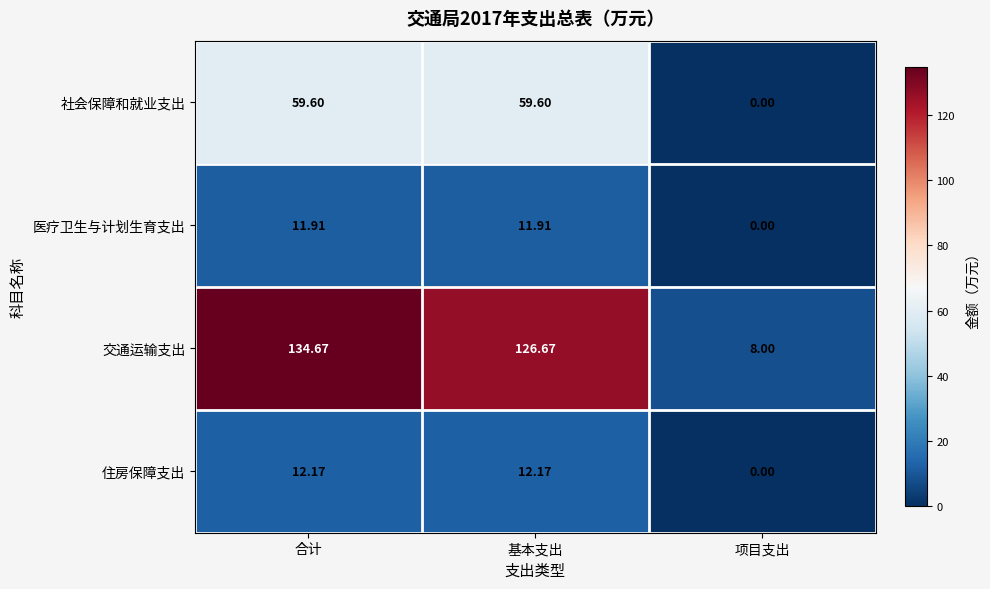

How many series are shown in this chart?

4